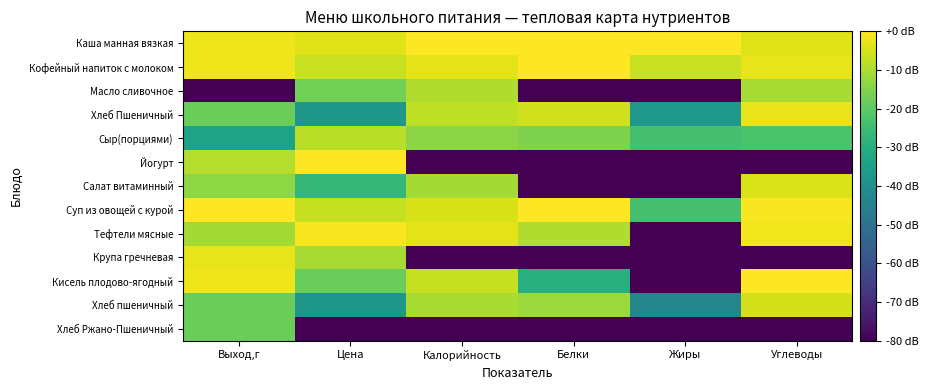

Reading left to right, transcribe all the data shown in this chart.

Каша манная вязкая: Выход,г=-2.0	Цена=-3.5	Калорийность=0.0	Белки=0.0	Жиры=0.0	Углеводы=-4.0
Кофейный напиток с молоком: Выход,г=-2.0	Цена=-6.8	Калорийность=-3.4	Белки=0.0	Жиры=-6.6	Углеводы=-3.1
Масло сливочное: Выход,г=-80.0	Цена=-17.1	Калорийность=-9.7	Белки=-80.0	Жиры=-80.0	Углеводы=-10.6
Хлеб Пшеничный: Выход,г=-18.1	Цена=-37.5	Калорийность=-7.6	Белки=-5.7	Жиры=-37.4	Углеводы=-2.6
Сыр(порциями): Выход,г=-33.6	Цена=-8.2	Калорийность=-13.9	Белки=-15.6	Жиры=-23.5	Углеводы=-22.6
Йогурт: Выход,г=-9.0	Цена=0.0	Калорийность=-80.0	Белки=-80.0	Жиры=-80.0	Углеводы=-80.0
Салат витаминный: Выход,г=-13.6	Цена=-26.6	Калорийность=-10.6	Белки=-80.0	Жиры=-80.0	Углеводы=-4.6
Суп из овощей с курой: Выход,г=0.0	Цена=-7.0	Калорийность=-4.9	Белки=0.0	Жиры=-23.5	Углеводы=-0.7
Тефтели мясные: Выход,г=-10.7	Цена=-0.9	Калорийность=-3.1	Белки=-9.5	Жиры=-80.0	Углеводы=-1.8
Крупа гречневая: Выход,г=-3.0	Цена=-10.6	Калорийность=-80.0	Белки=-80.0	Жиры=-80.0	Углеводы=-80.0
Кисель плодово-ягодный: Выход,г=-2.0	Цена=-18.1	Калорийность=-7.1	Белки=-29.5	Жиры=-80.0	Углеводы=0.0
Хлеб пшеничный: Выход,г=-18.1	Цена=-37.5	Калорийность=-10.1	Белки=-12.0	Жиры=-43.4	Углеводы=-5.1
Хлеб Ржано-Пшеничный: Выход,г=-18.1	Цена=-80.0	Калорийность=-80.0	Белки=-80.0	Жиры=-80.0	Углеводы=-80.0